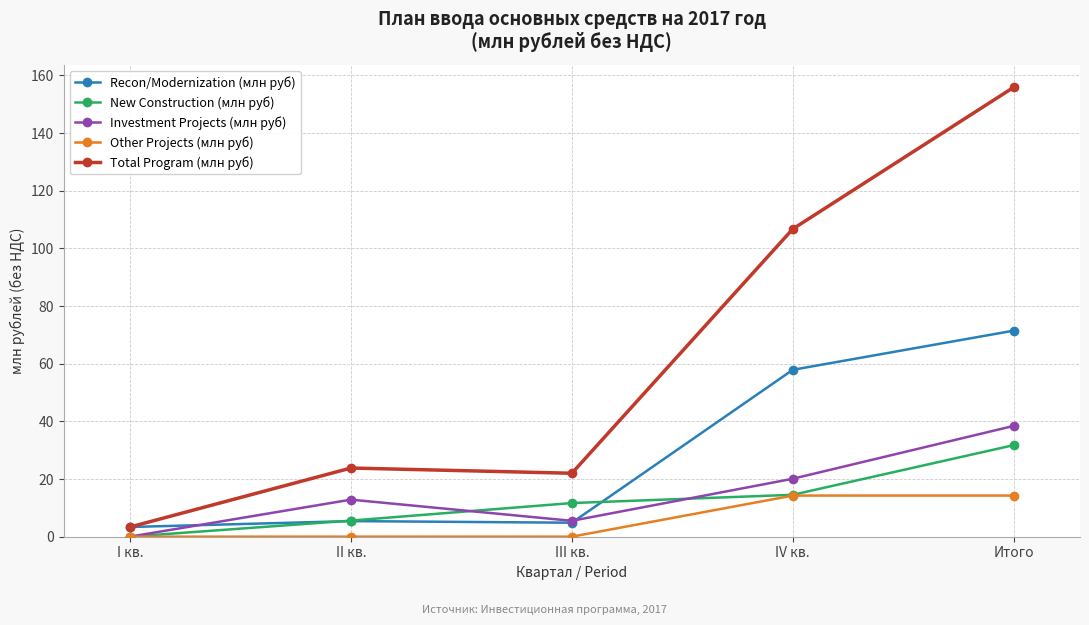

How many times do Investment Projects (млн руб) and Recon/Modernization (млн руб) cross each other?

2